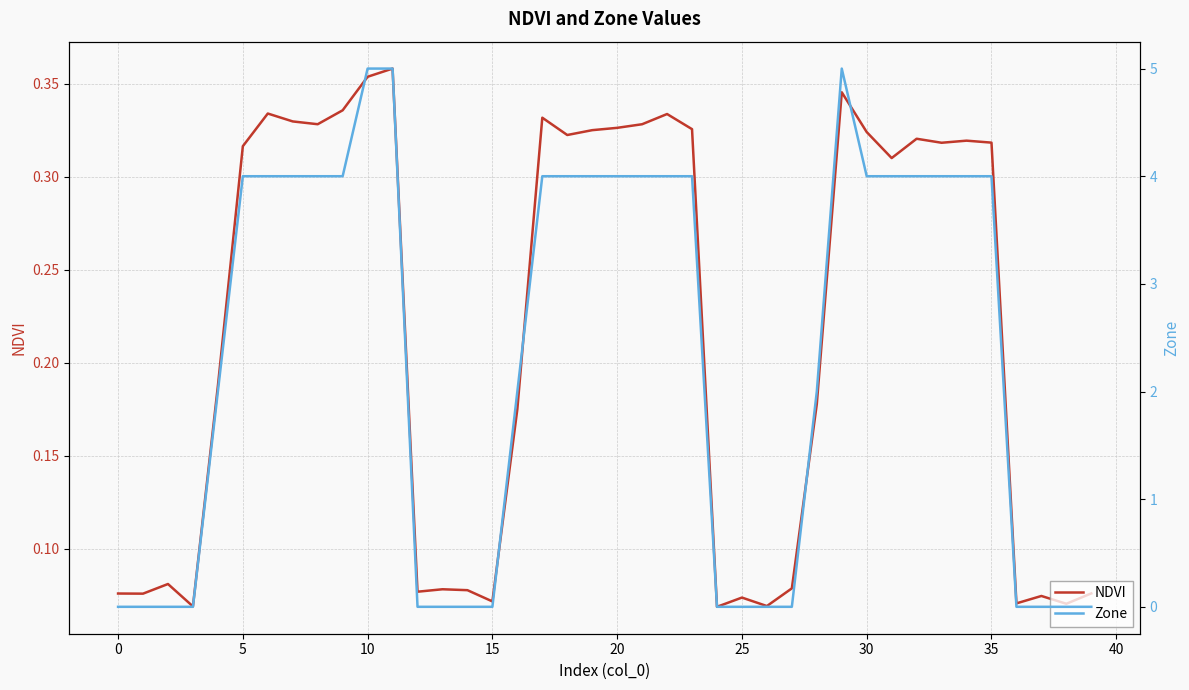

Between 14 and 37, which series saw the biggest shift?

NDVI